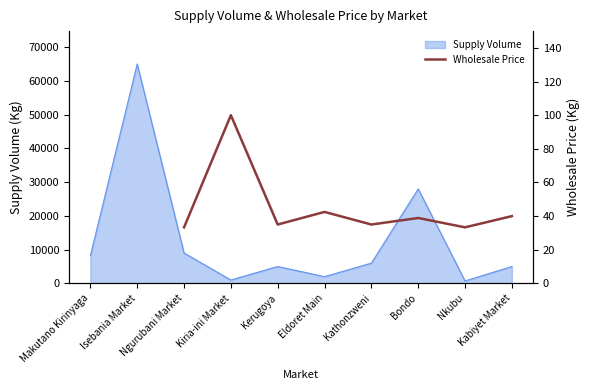

The Supply Volume series shows 6000 at Kathonzweni. True or false?

True